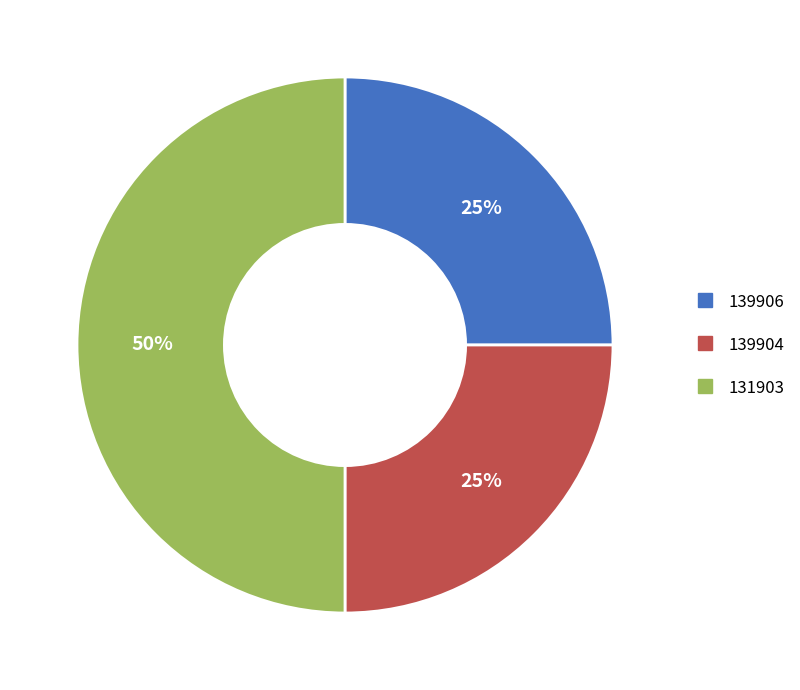

How many slices are in this pie chart?

3